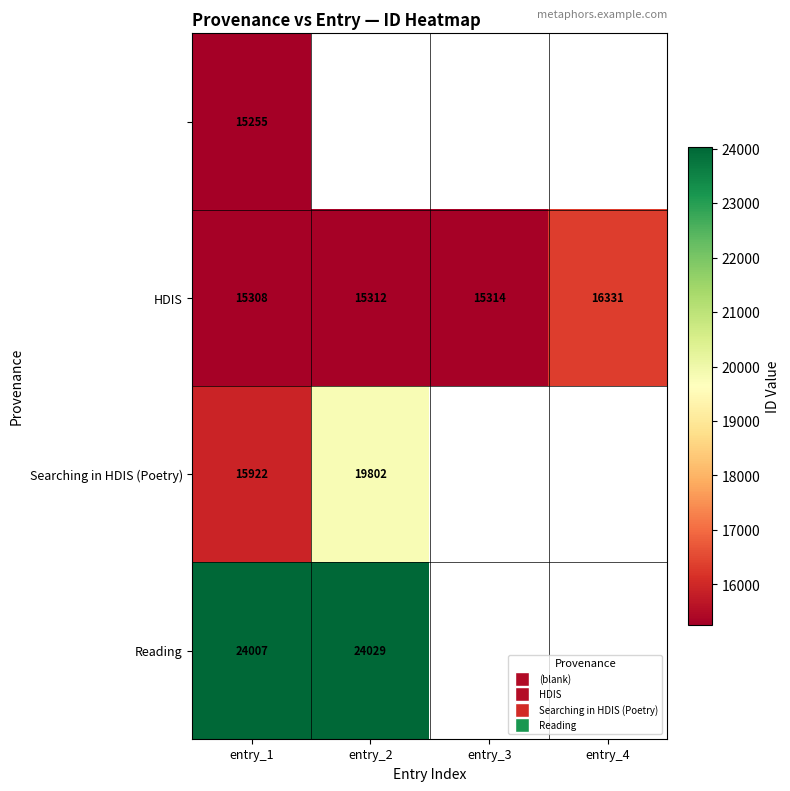

The value of Searching in HDIS (Poetry) at entry_1 is 15922. True or false?

True